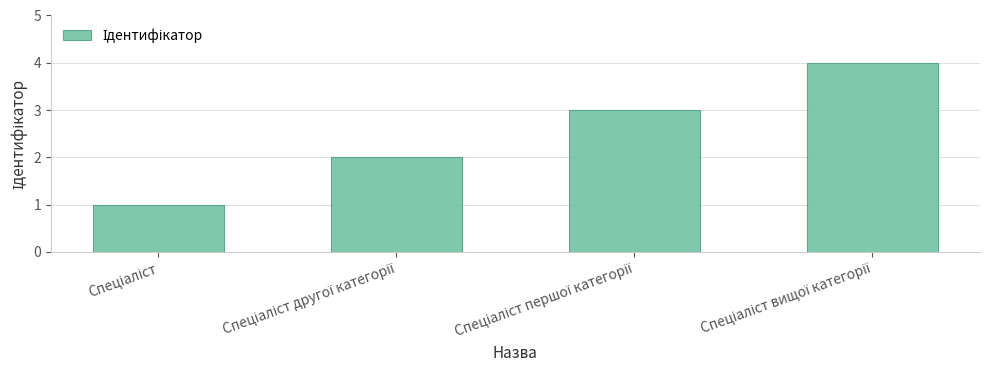

What is the maximum value shown in the chart?

4